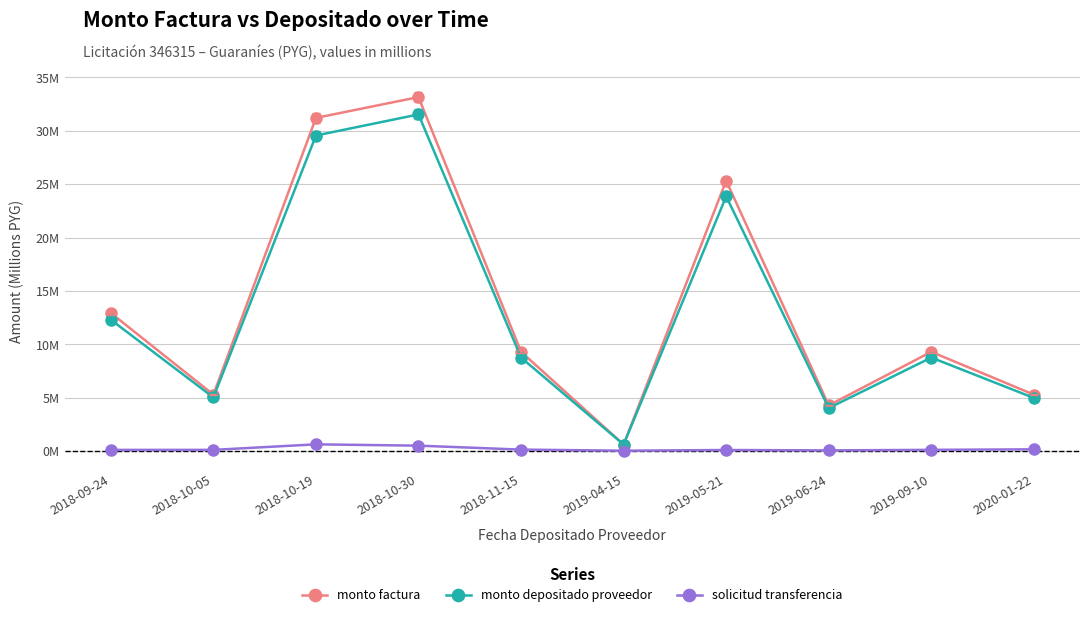

Rank the series by their maximum value, from highest to lowest.

monto factura, monto depositado proveedor, solicitud transferencia